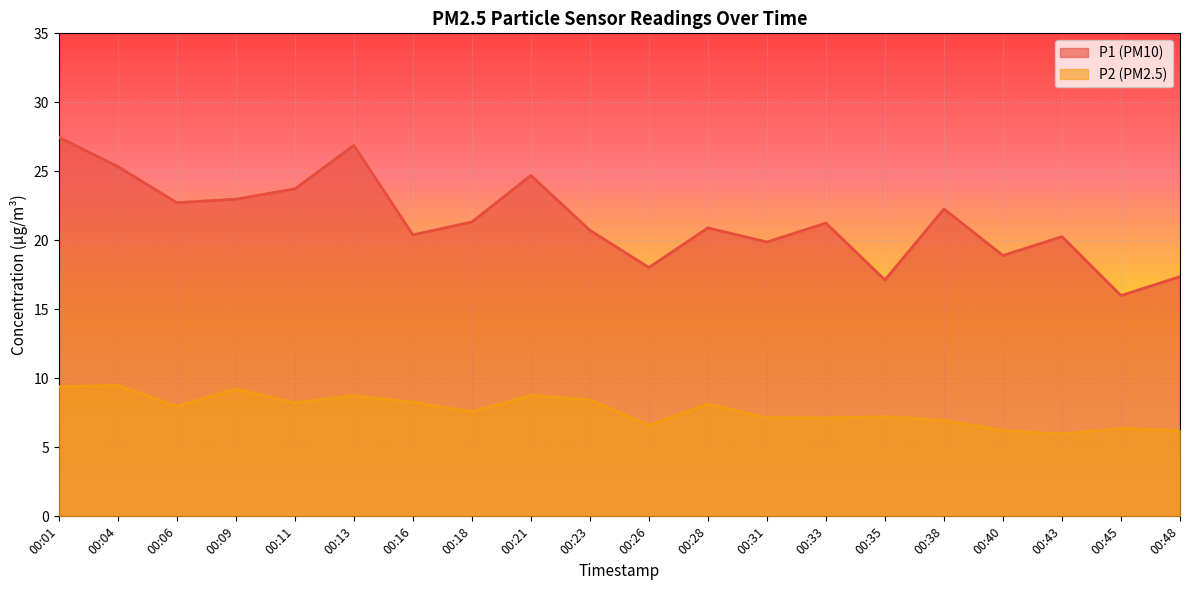

What is the spread (max minus min) of values at 00:13?

18.1